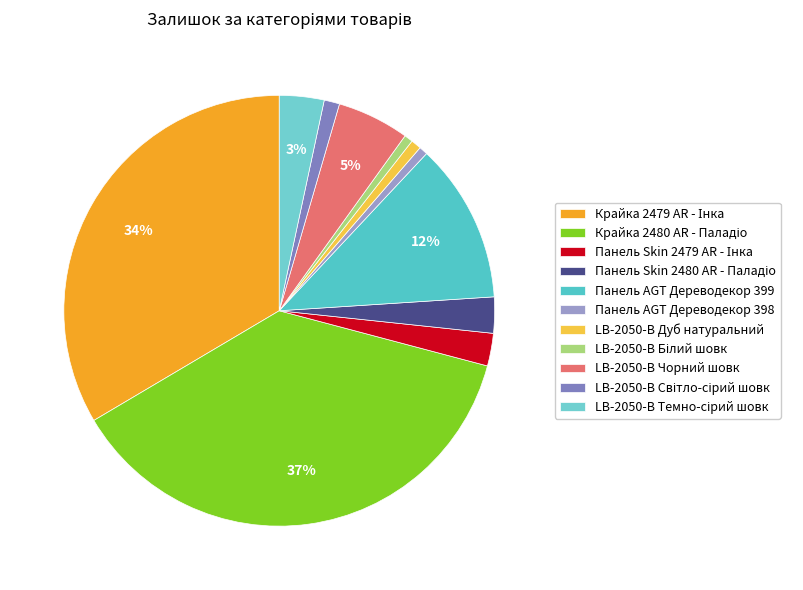

Does Панель Skin 2480 AR - Паладіо represent more than half of the total?

No